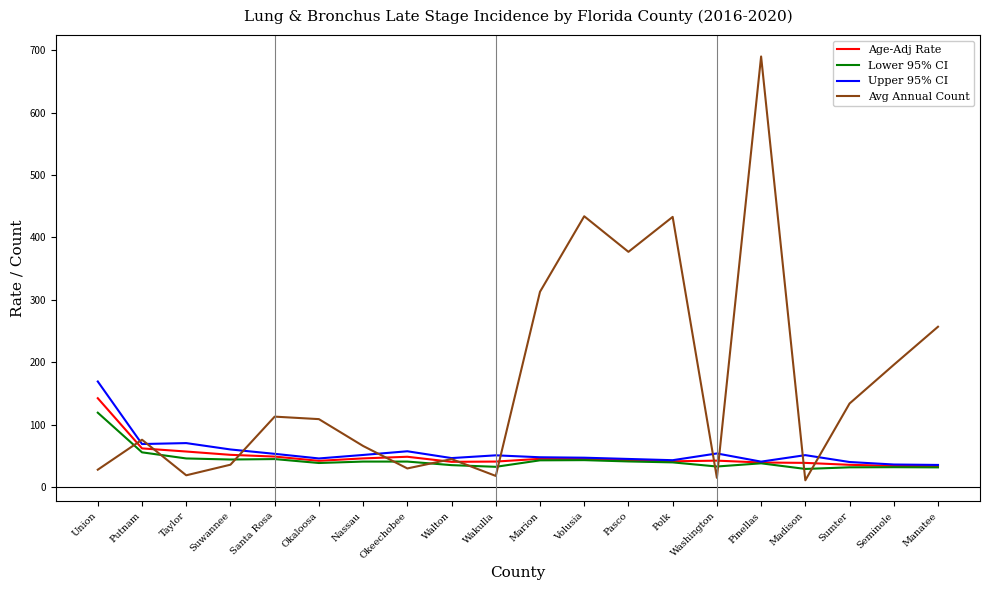

True or false: Lower 95% CI has more than 1 points higher than both neighbors.

True